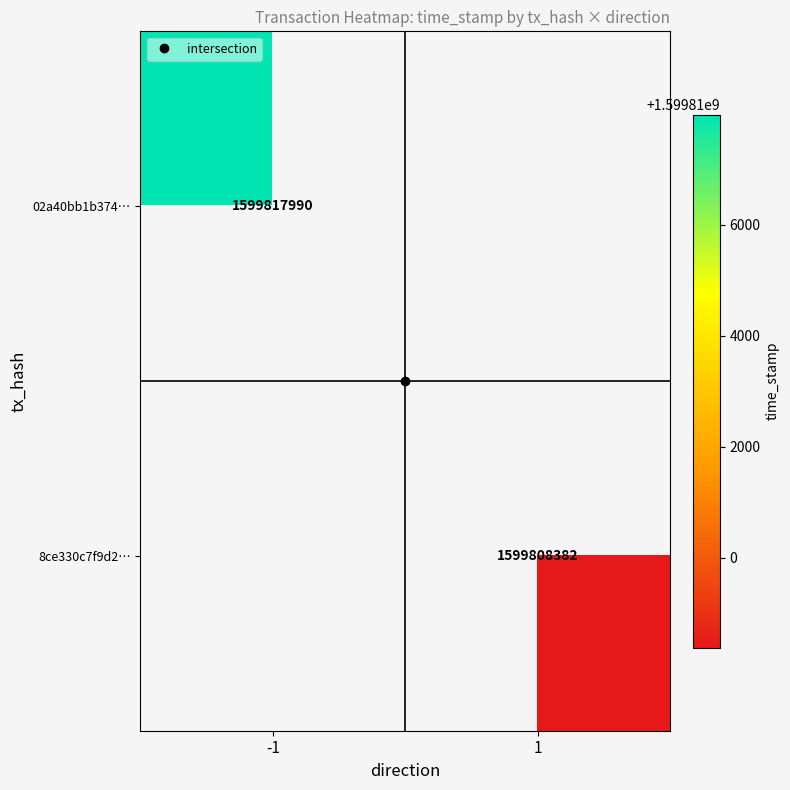

At which category does the chart reach its minimum across all series?

1